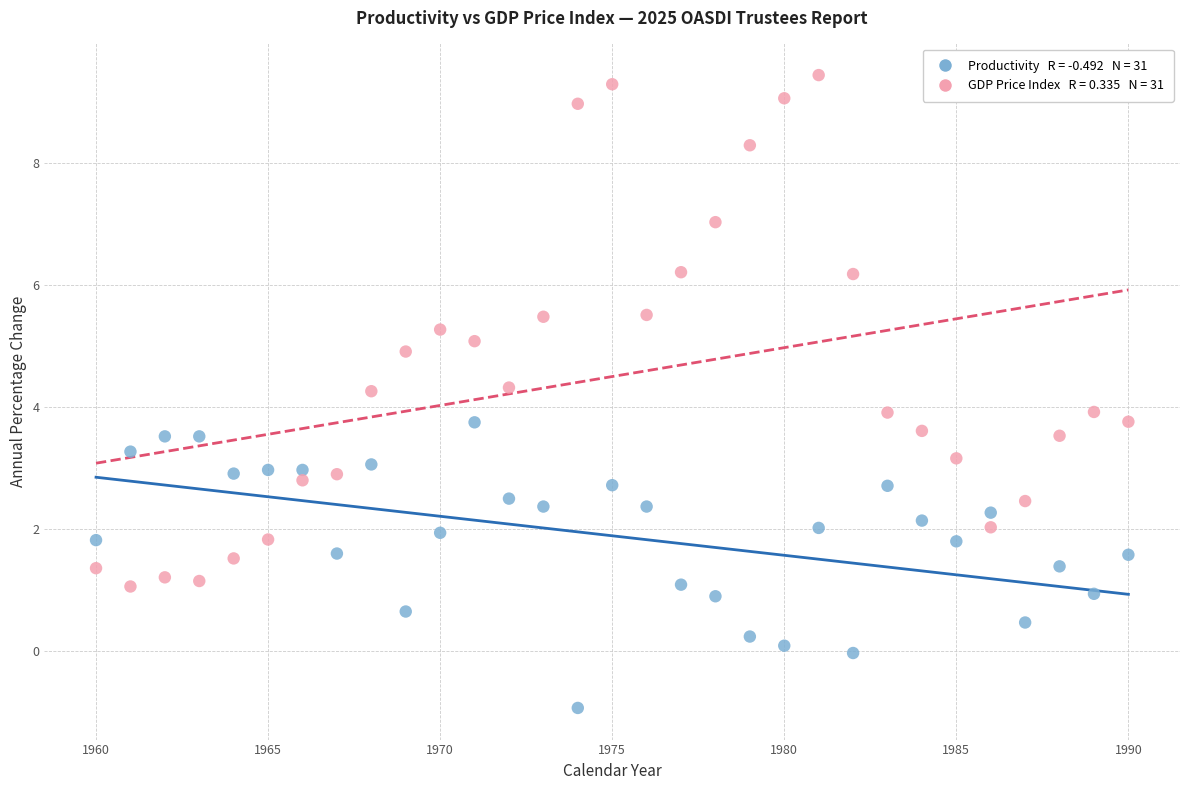

Across all data points, what is the range of X values (max minus min)?

30.0